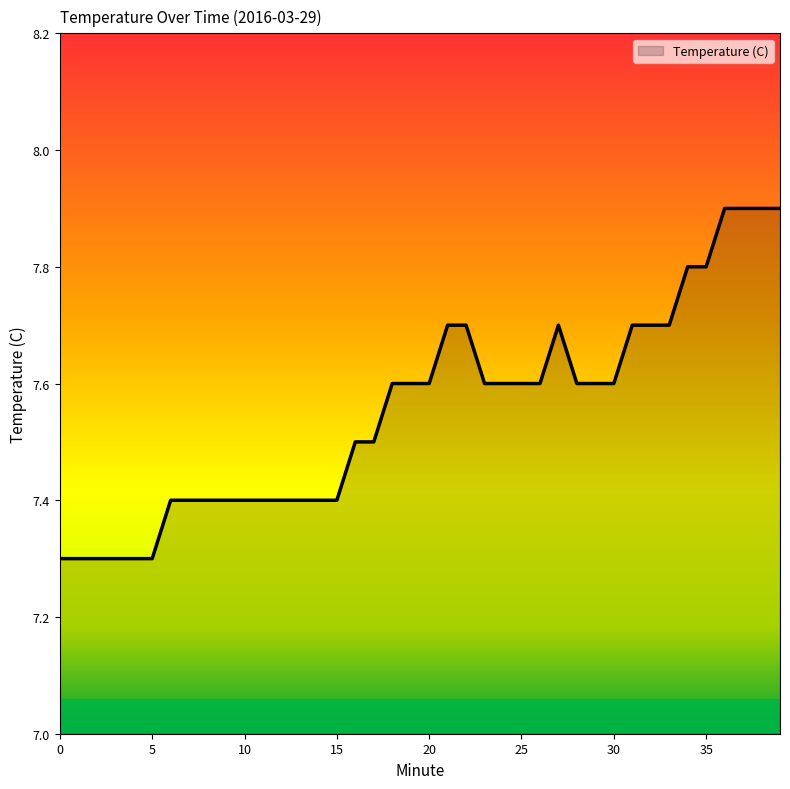

What is the greatest value displayed?

7.9